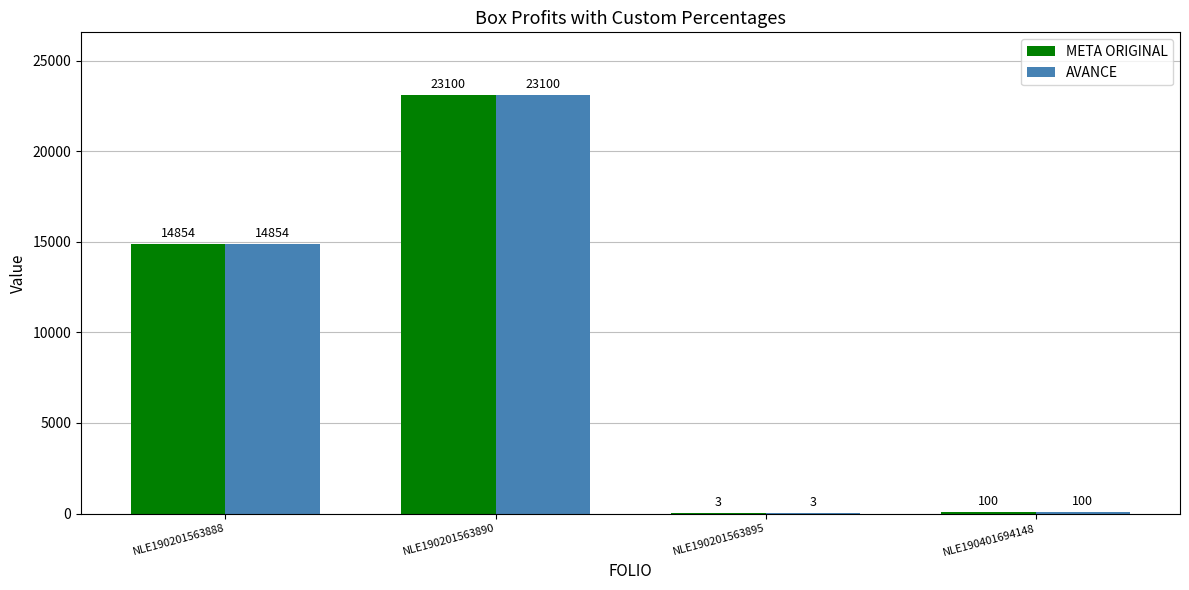

Is the value of META ORIGINAL at NLE190201563890 greater than the value of AVANCE at NLE190401694148?

Yes